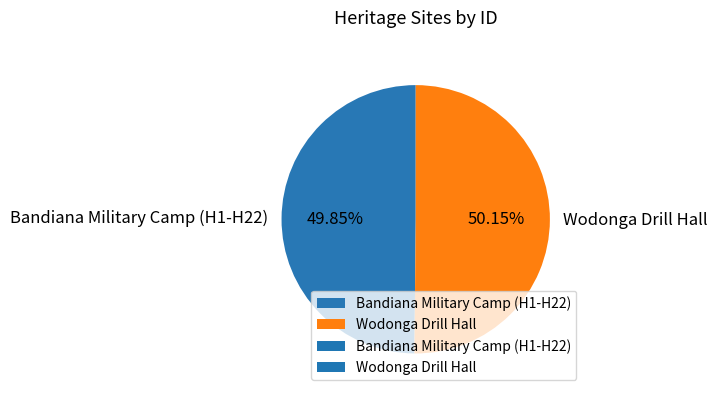

Does any single category account for the majority?

Yes